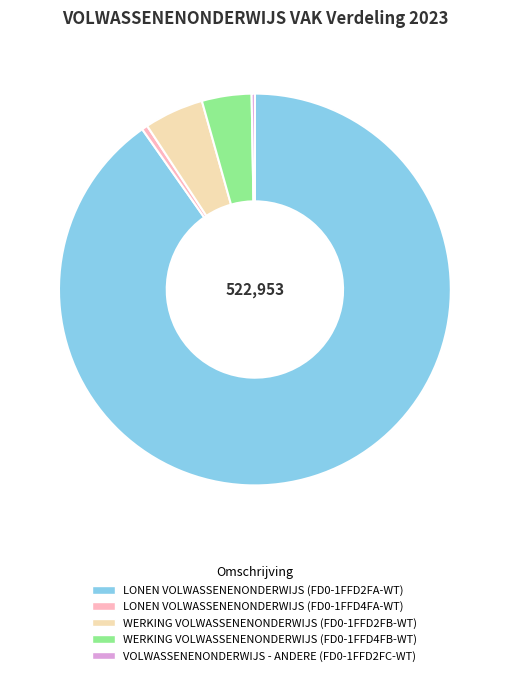

Combined, do LONEN VOLWASSENENONDERWIJS (FD0-1FFD2FA-WT) and WERKING VOLWASSENENONDERWIJS (FD0-1FFD4FB-WT) account for over 50%?

Yes